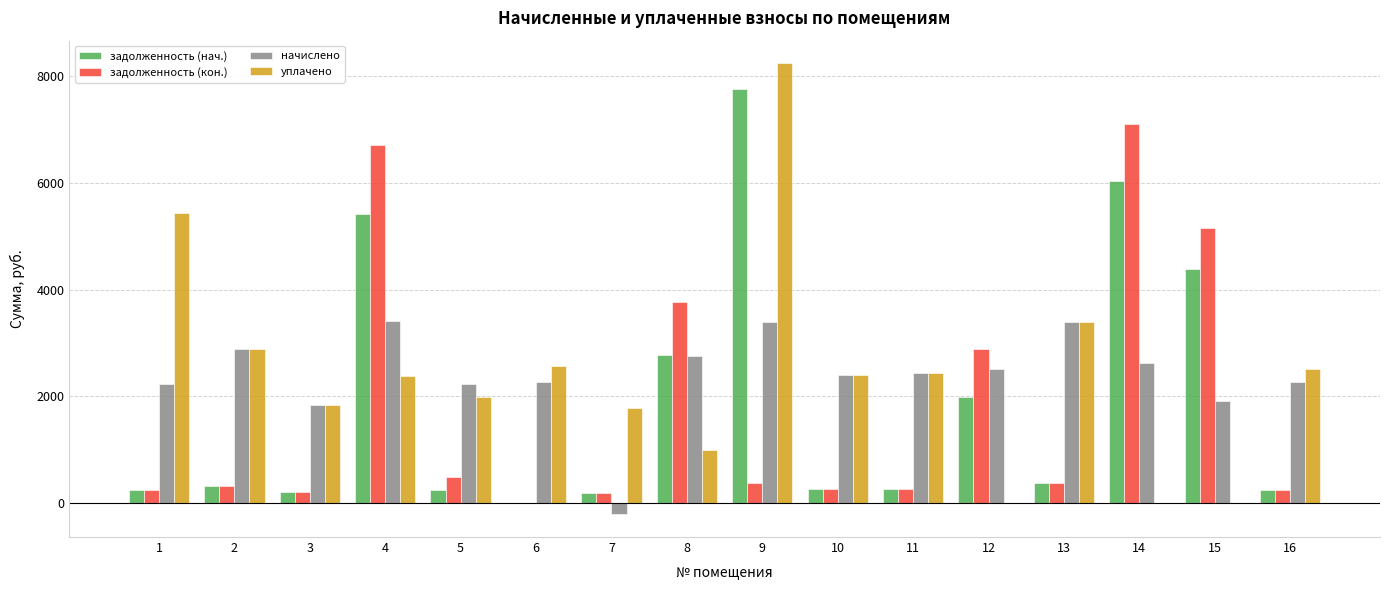

Which series changed the most between 13 and 16?

начислено